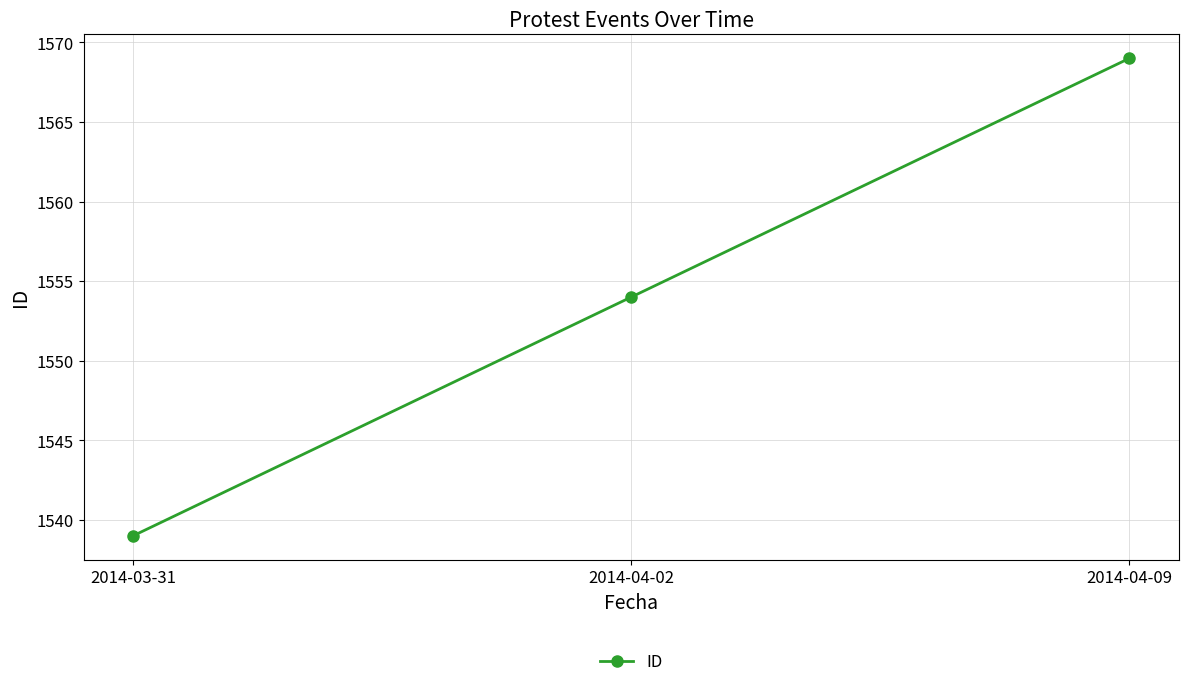

True or false: the data shows 1539 at 2014-03-31.

True